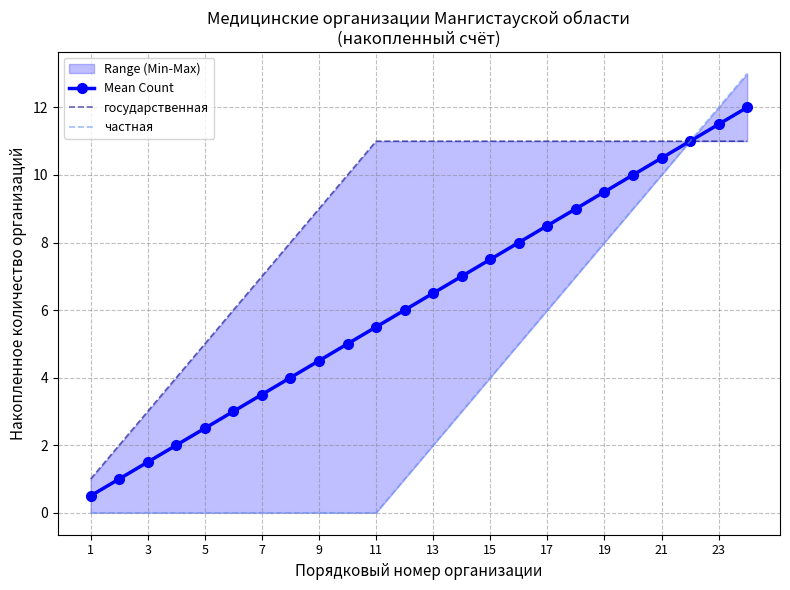

True or false: Mean Count has more than 1 interior local peaks.

False